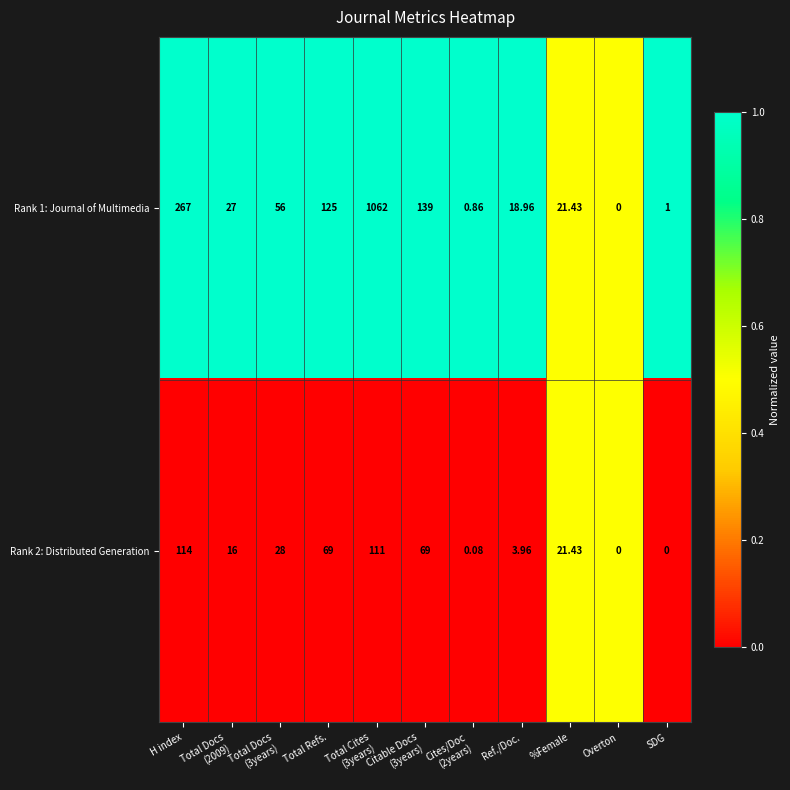

Rank the series by their average value, from highest to lowest.

Rank 1: Journal of Multimedia, Rank 2: Distributed Generation